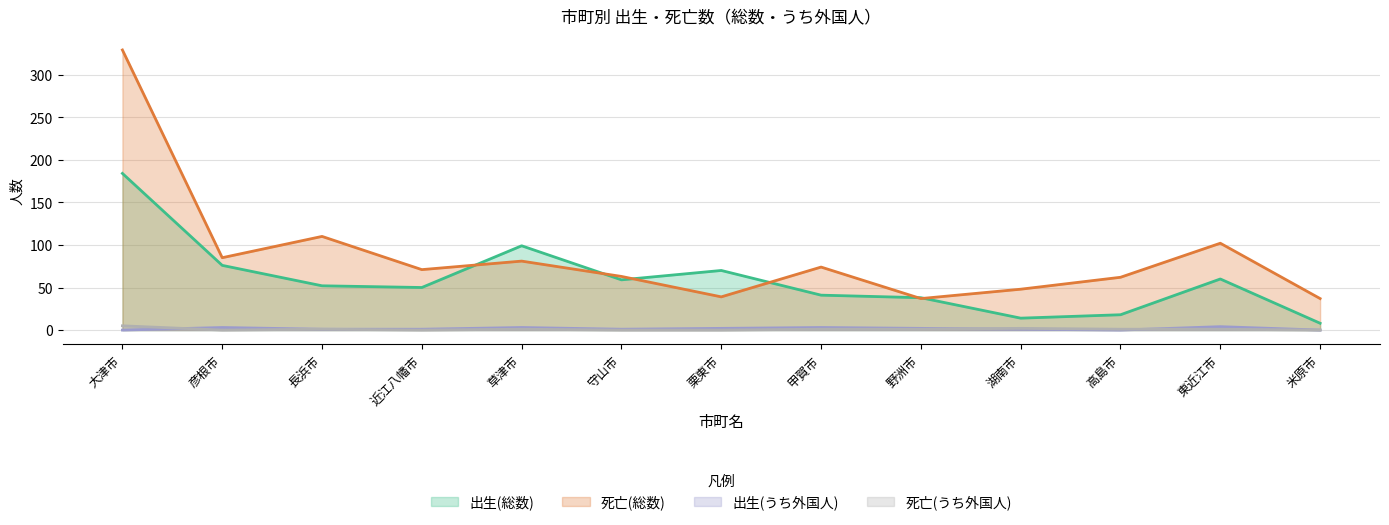

At which category does 死亡(うち外国人) reach its first local peak?

長浜市